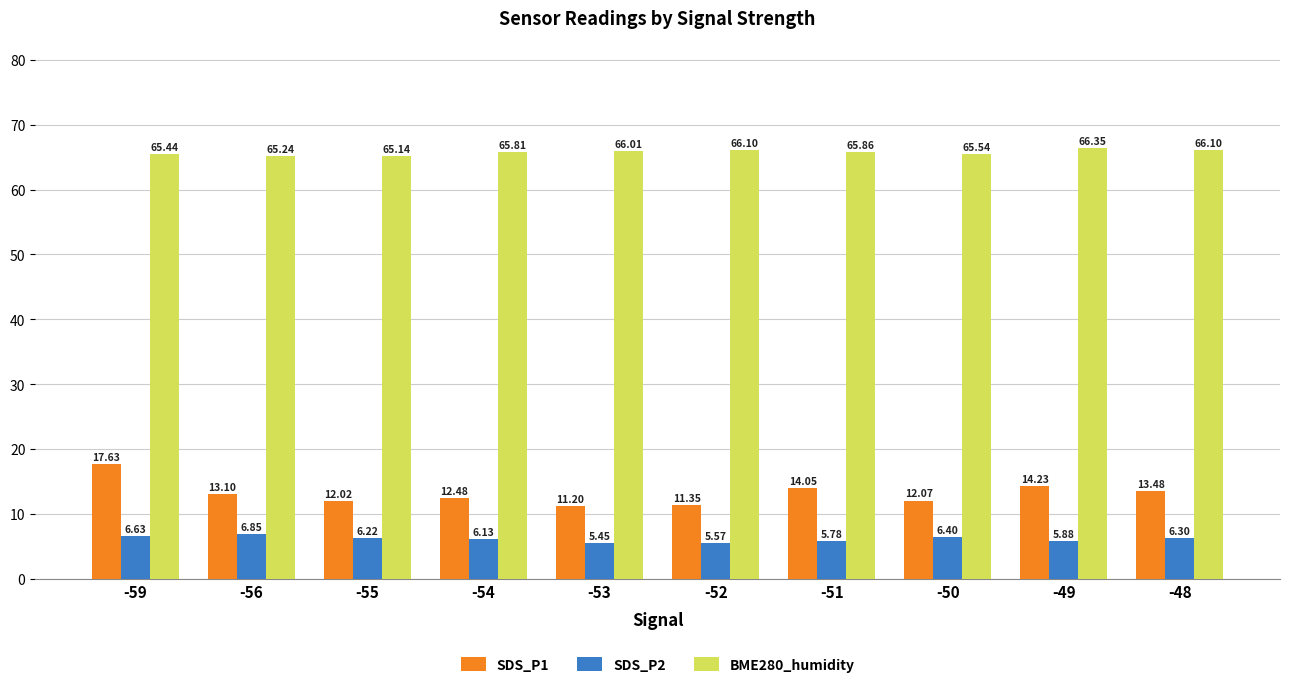

What value does the BME280_humidity series have at -51?

65.9